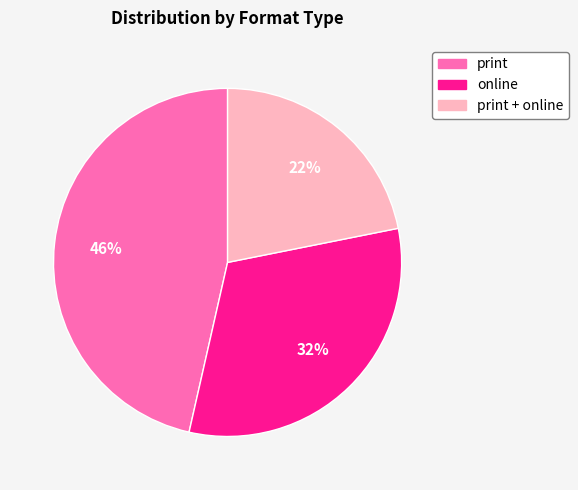

To the nearest percent, what is the average slice percentage?

33%